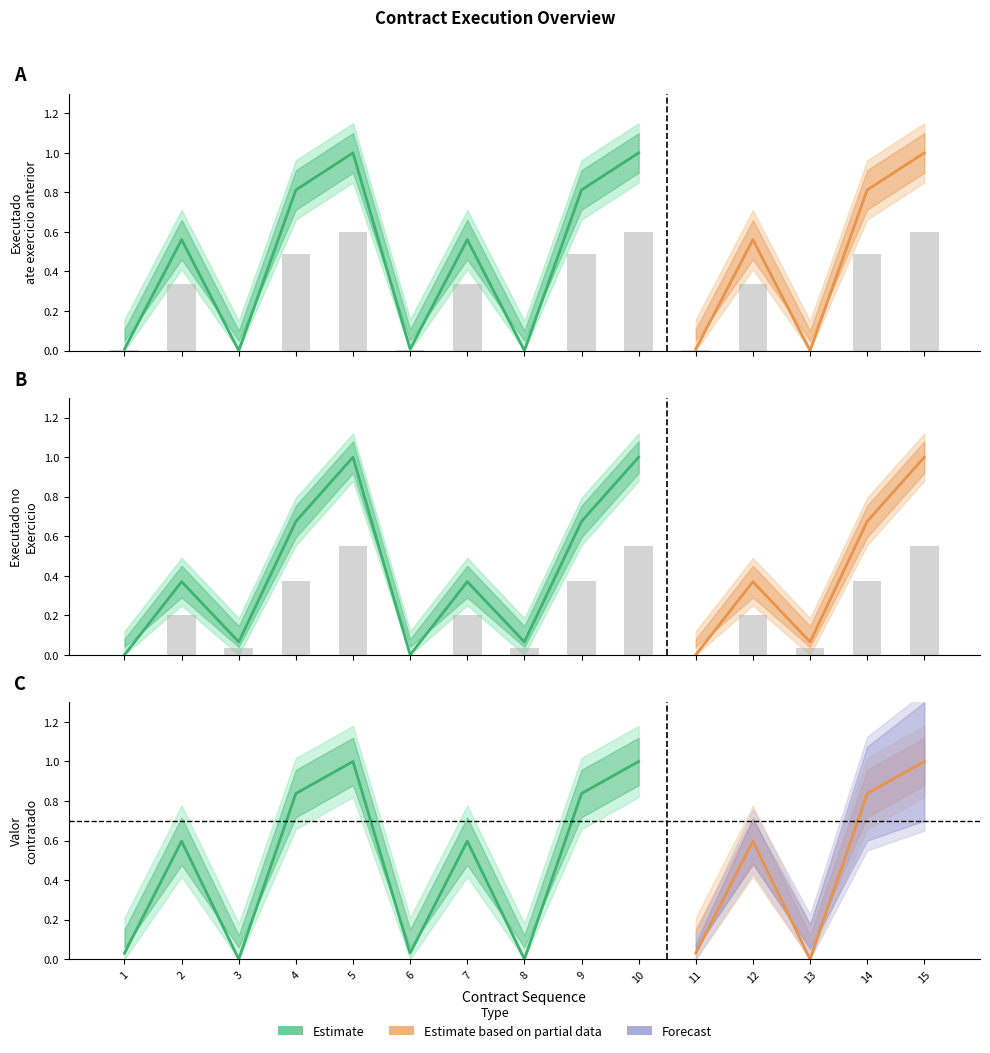

Rank the series at 10 from highest to lowest value.

Executado ate exercicio anterior, Executado no Exercicio de referencia